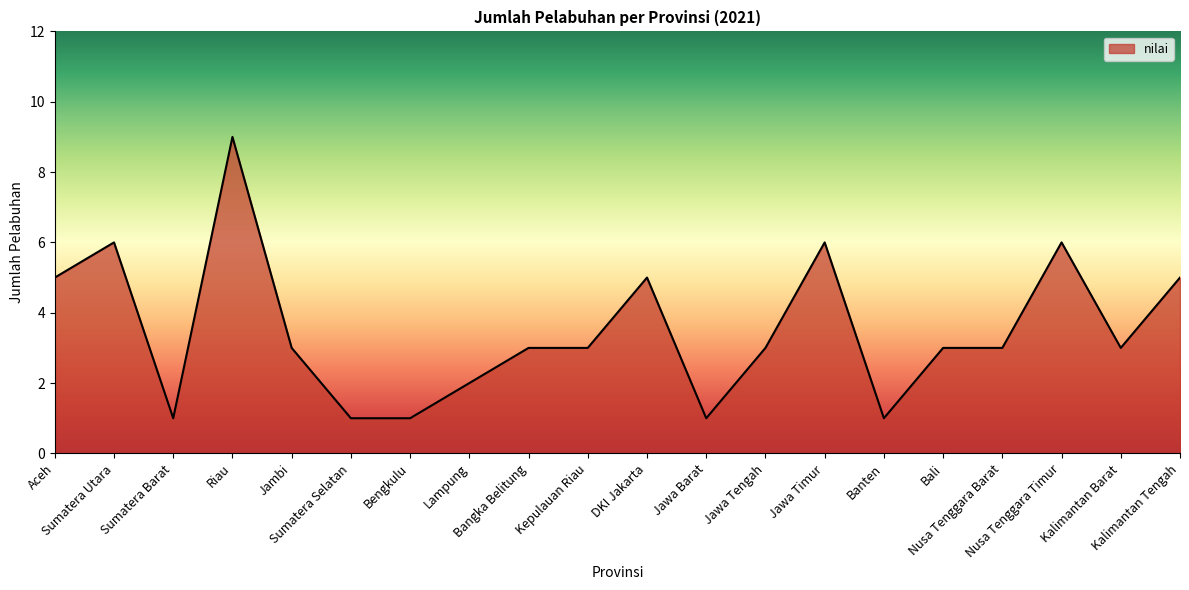

What is the approximate value at Jambi?

3